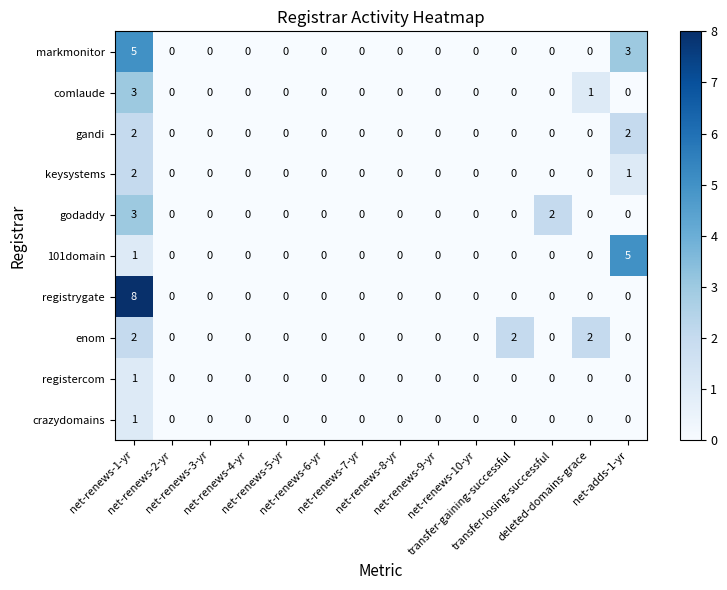

What is the greatest value displayed?

8